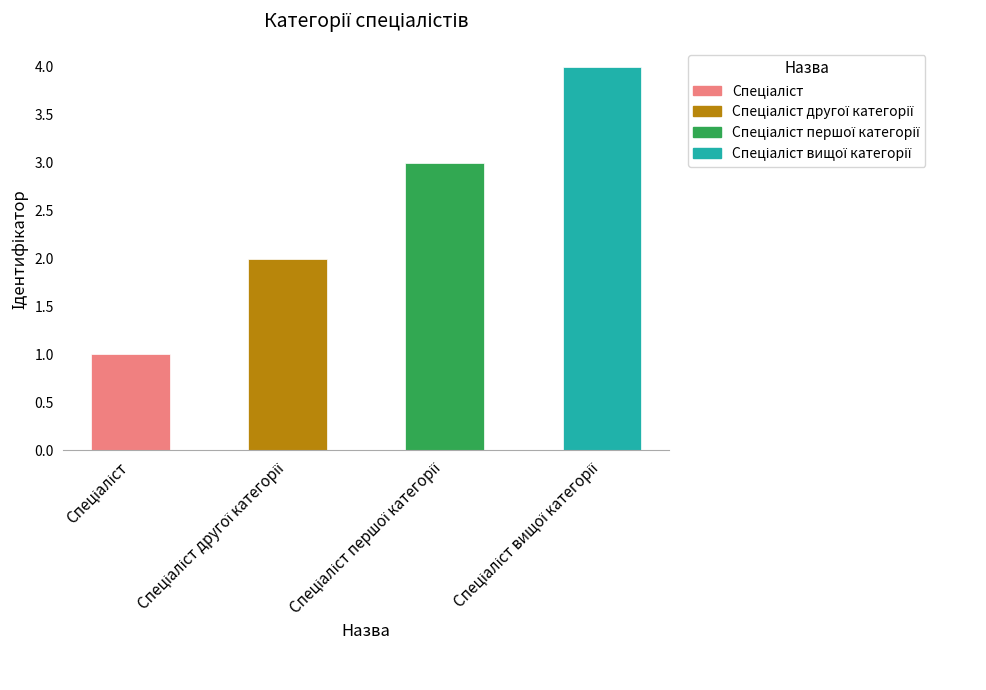

What is the sum of all values?

10